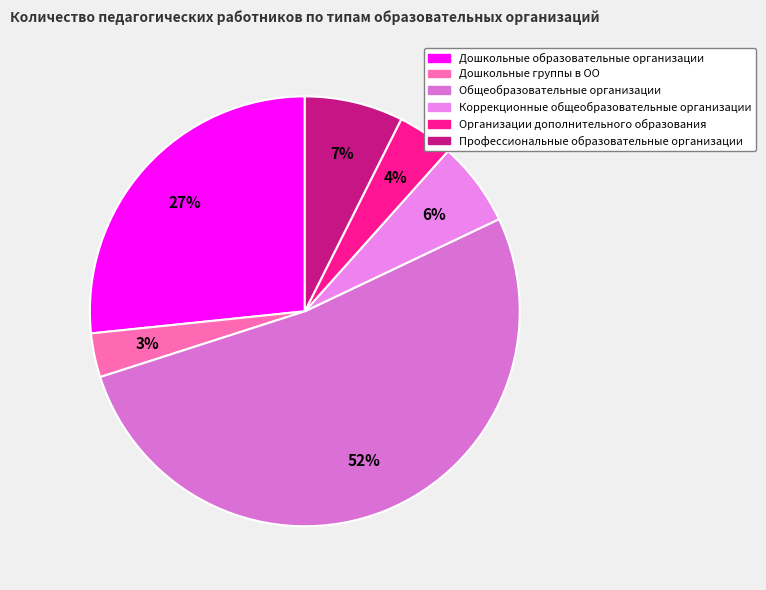

Is Общеобразовательные организации the majority of the pie?

Yes